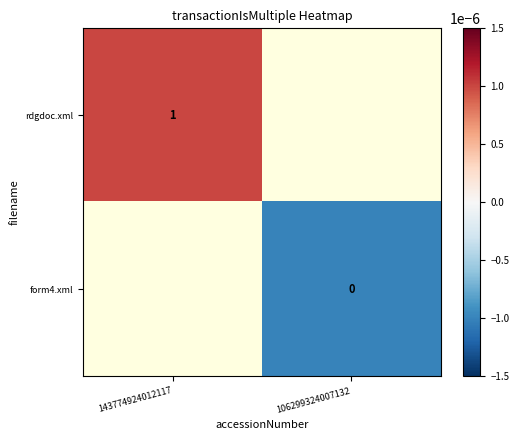

The value of rdgdoc.xml at 143774924012117 is 1.0. True or false?

True